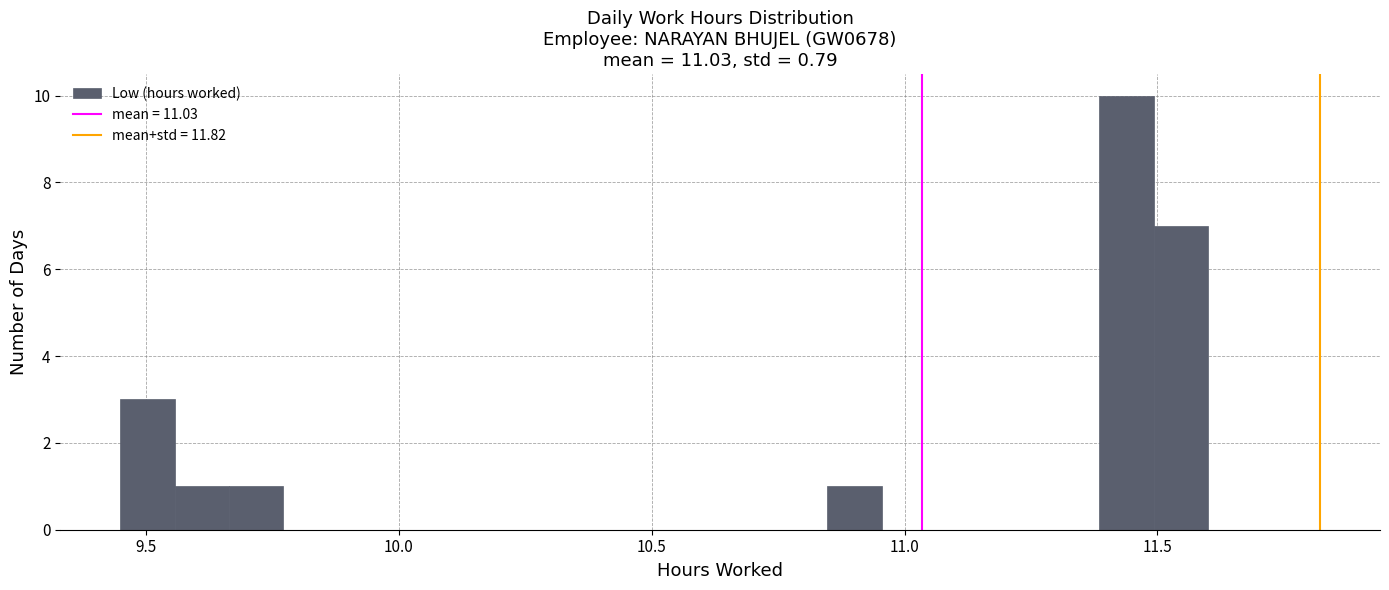

Read against the x-axis, roughly where is the centre of the tallest bar?

11.45